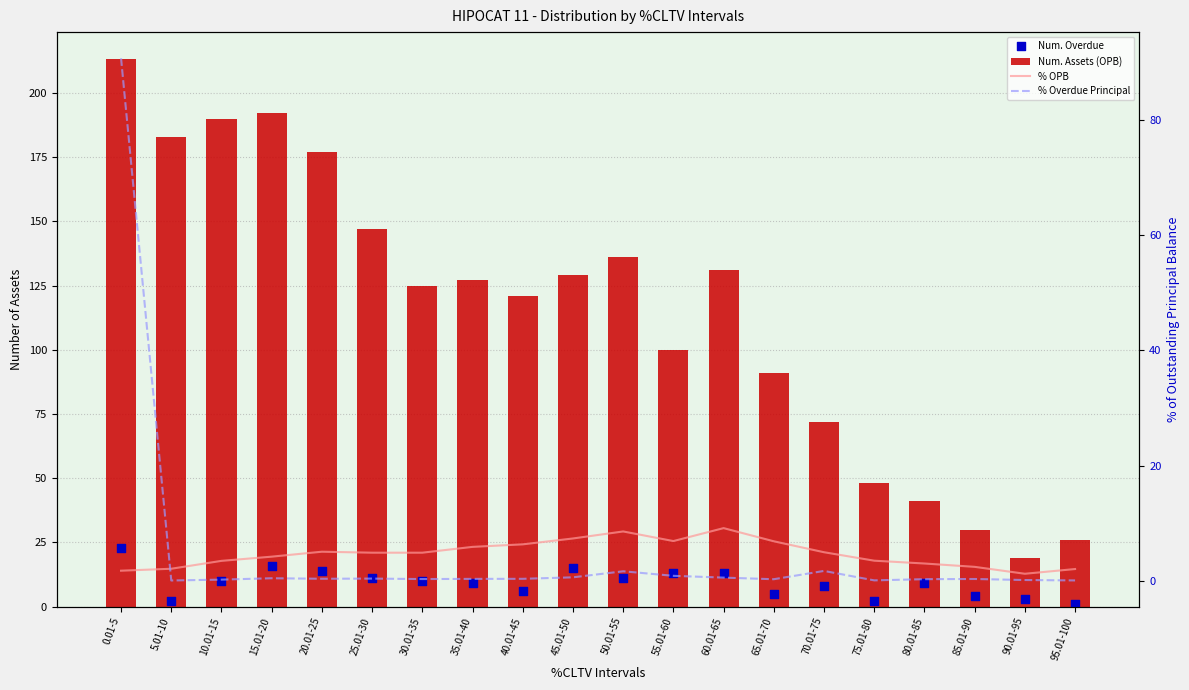

Which series contains the highest Y value?

Num. Assets (OPB)